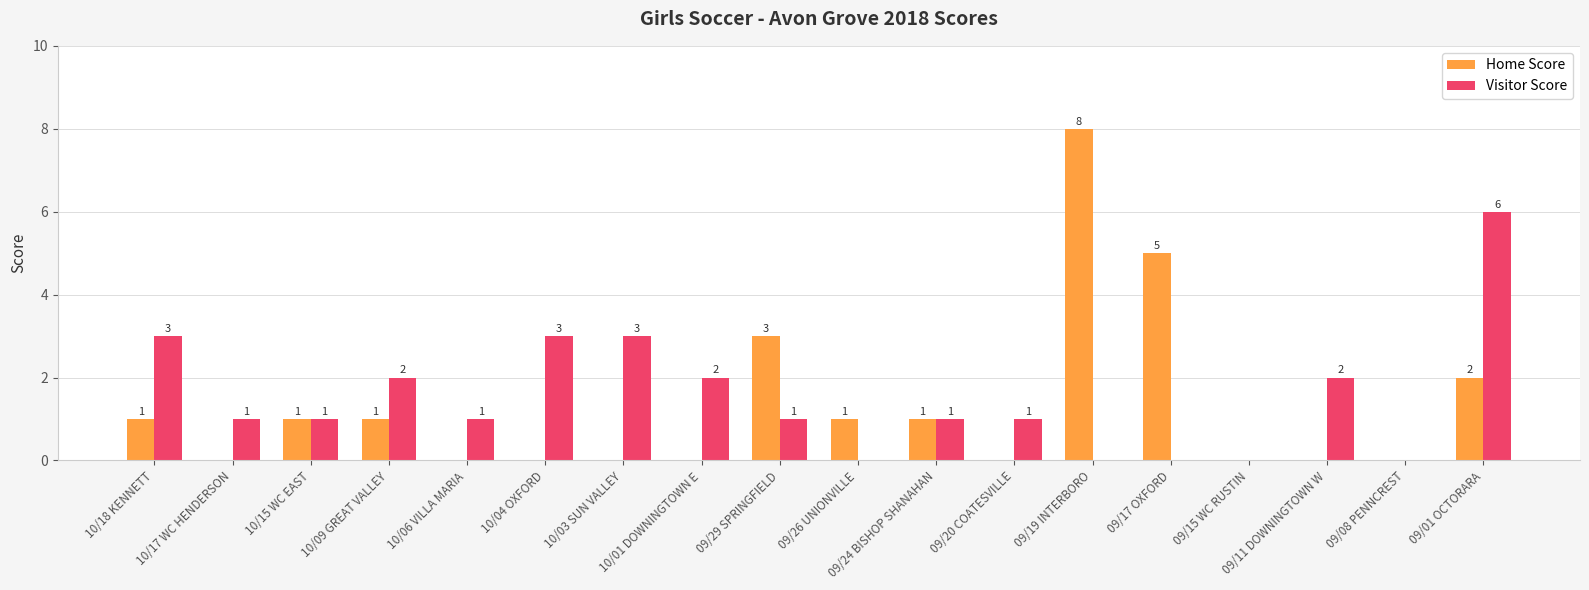

Does the chart contain stacked bars?

No